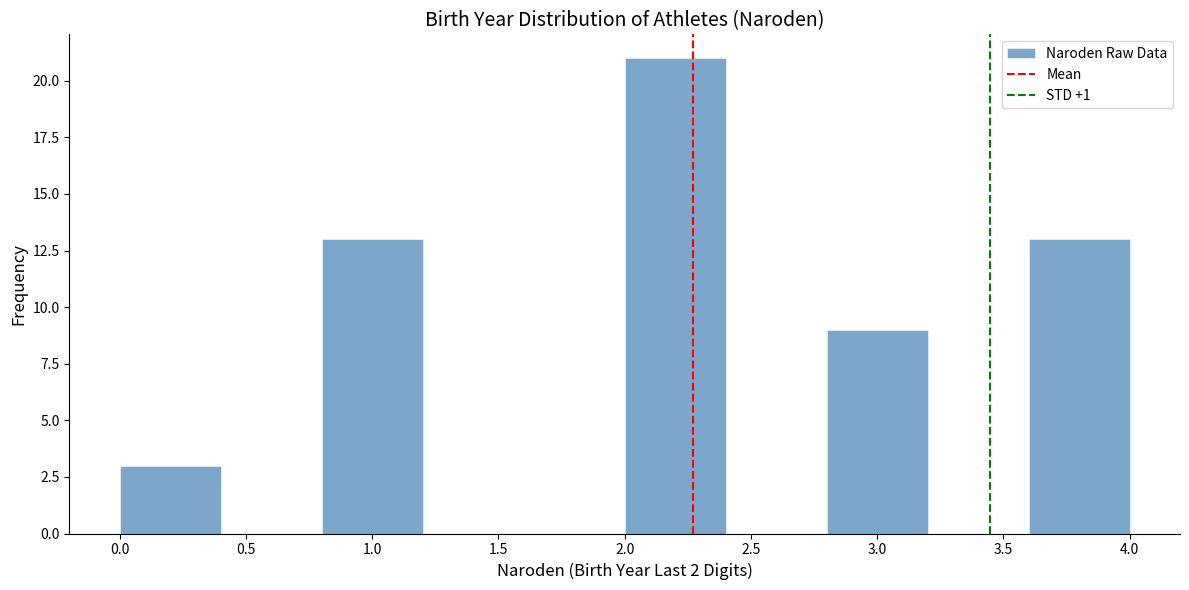

How tall is the bar that spans 3.6 to 4.0 on the x-axis? The values are not printed on the chart, so give them approximately, as read against the axis.

13